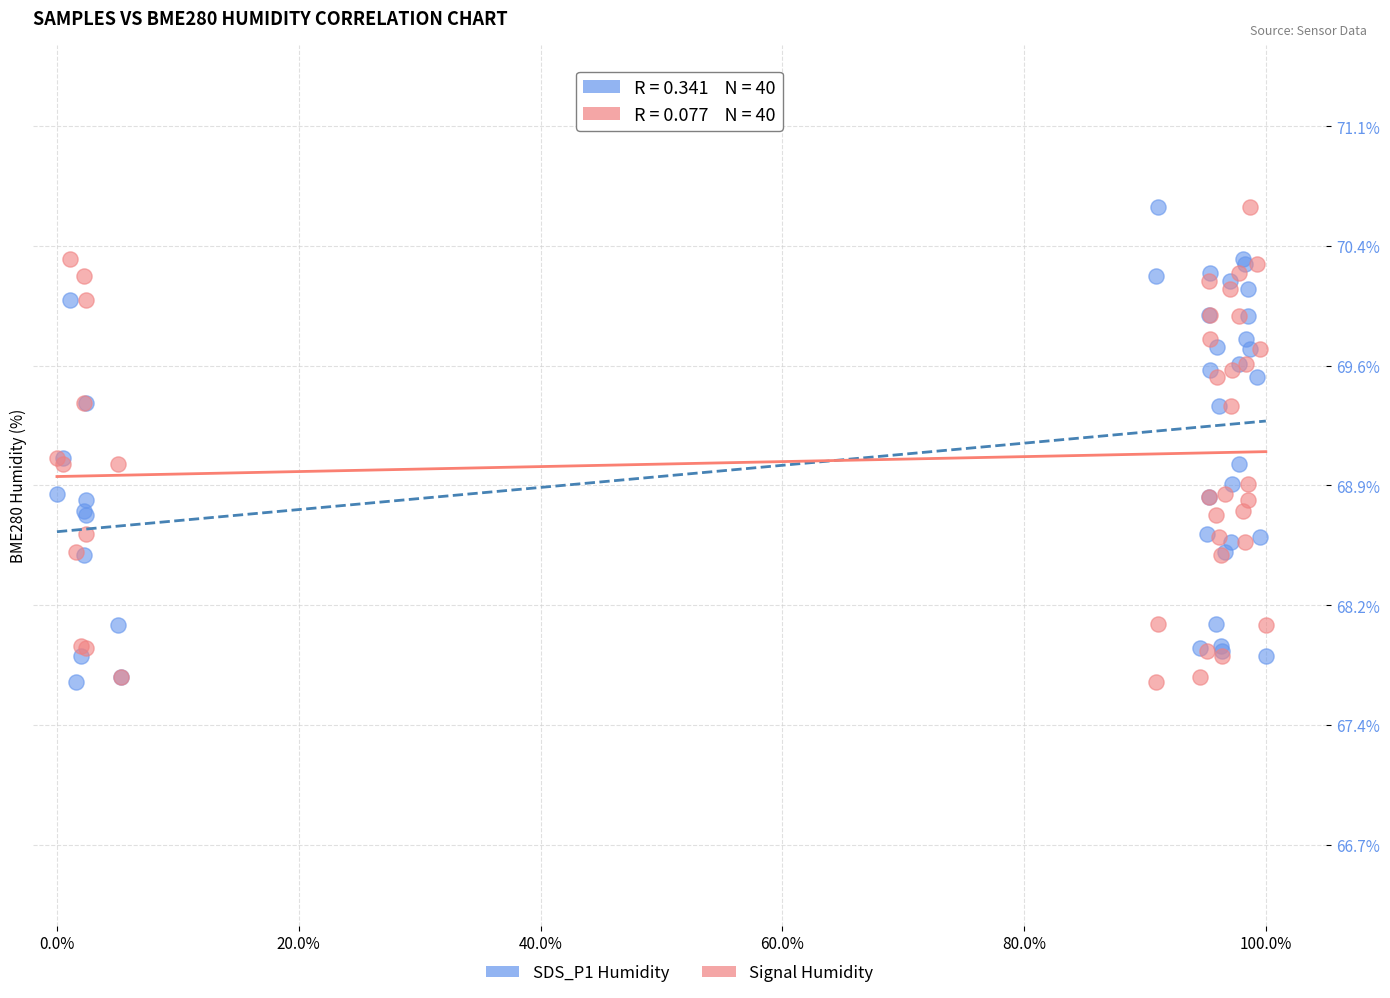

What is the X range (max minus min) for the scatter plot?

1.0